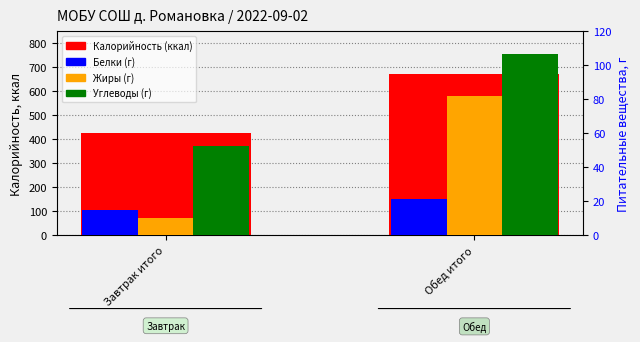

Reading left to right, what are all the values shown in this chart?

Калорийность (ккал): 426.0	672.0
Белки (г): 14.9	21.2
Жиры (г): 10.1	81.7
Углеводы (г): 52.5	106.9